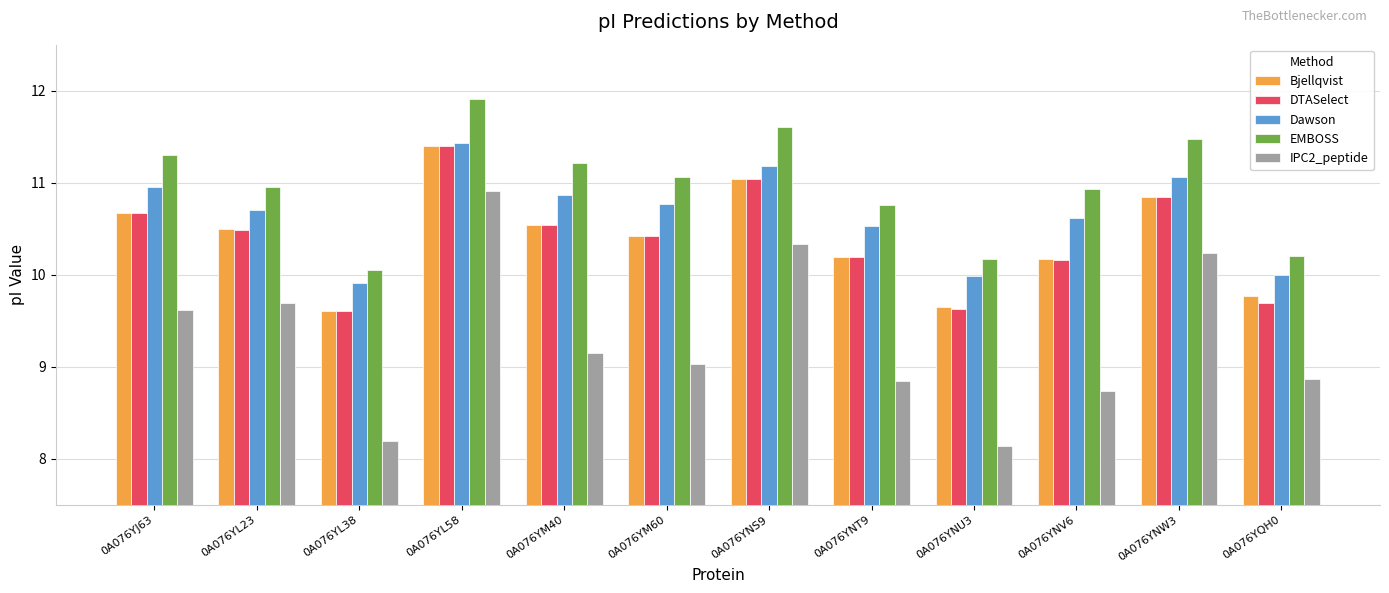

What is the value of the EMBOSS bar at the 5th from the left?

11.2